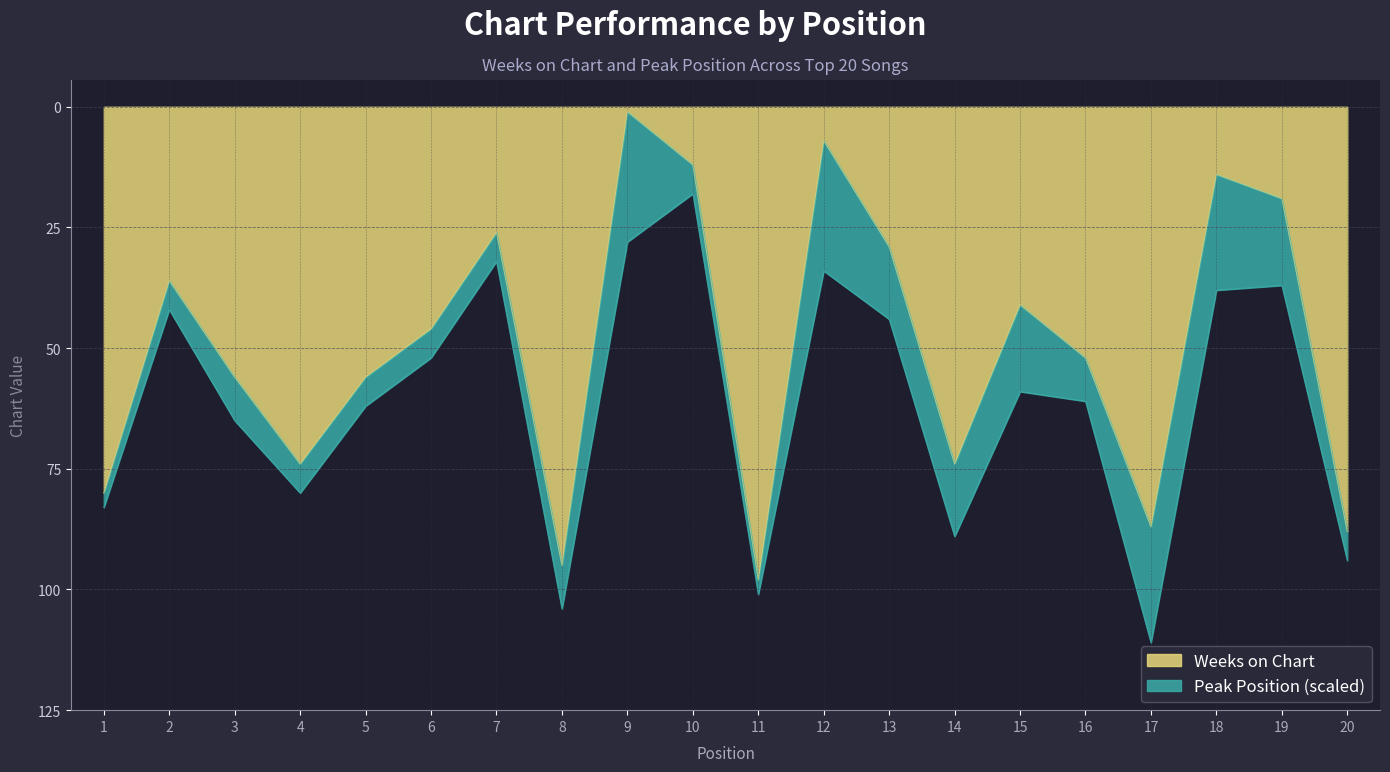

At which label is the value closest to -49?

6